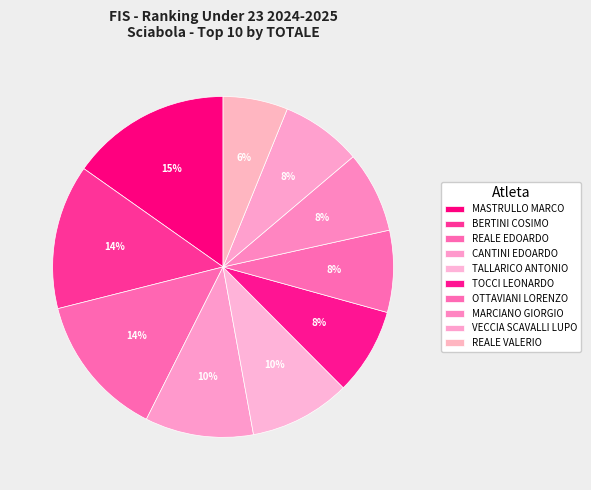

Is OTTAVIANI LORENZO the majority of the pie?

No